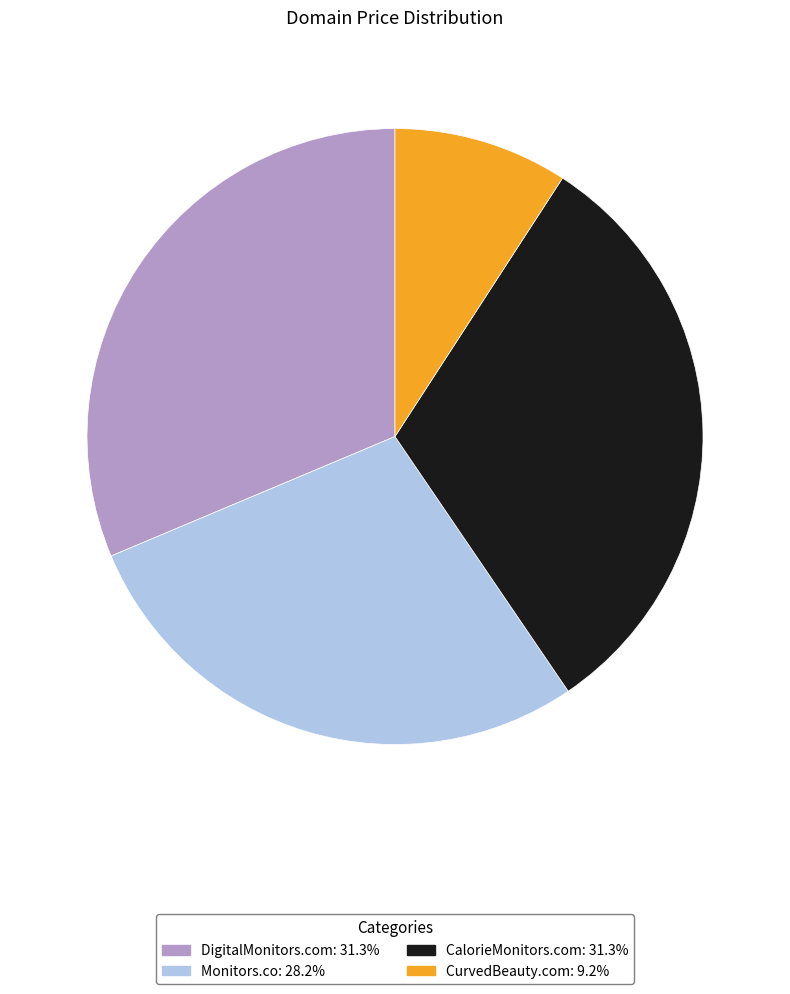

Is the sum of DigitalMonitors.com and CurvedBeauty.com greater than half?

No